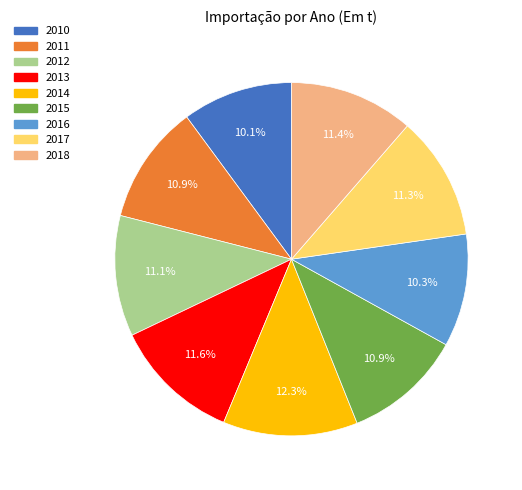

Which has a higher value, 2011 or 2010?

2011